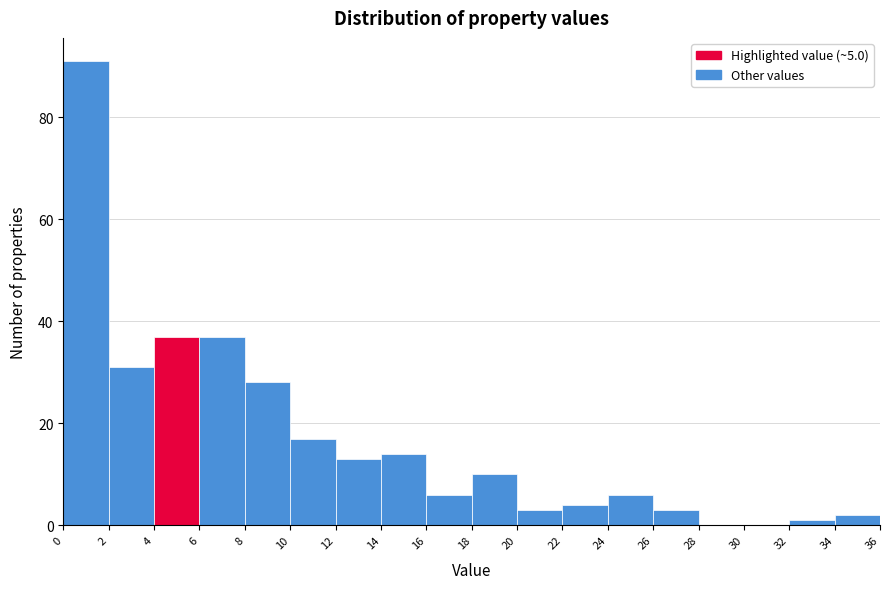

Reading left to right, list every bar in this chart as the range it spans on the x-axis followed by its height. The values are not printed on the chart, so give them approximately, as read against the axis.

0 to 2: 92
2 to 4: 32
4 to 6: 38
6 to 8: 38
8 to 10: 28
10 to 12: 18
12 to 14: 14
14 to 16: 14
16 to 18: 6
18 to 20: 10
20 to 22: 4
22 to 24: 4
24 to 26: 6
26 to 28: 4
28 to 30: 0
30 to 32: 0
32 to 34: under 2
34 to 36: 2